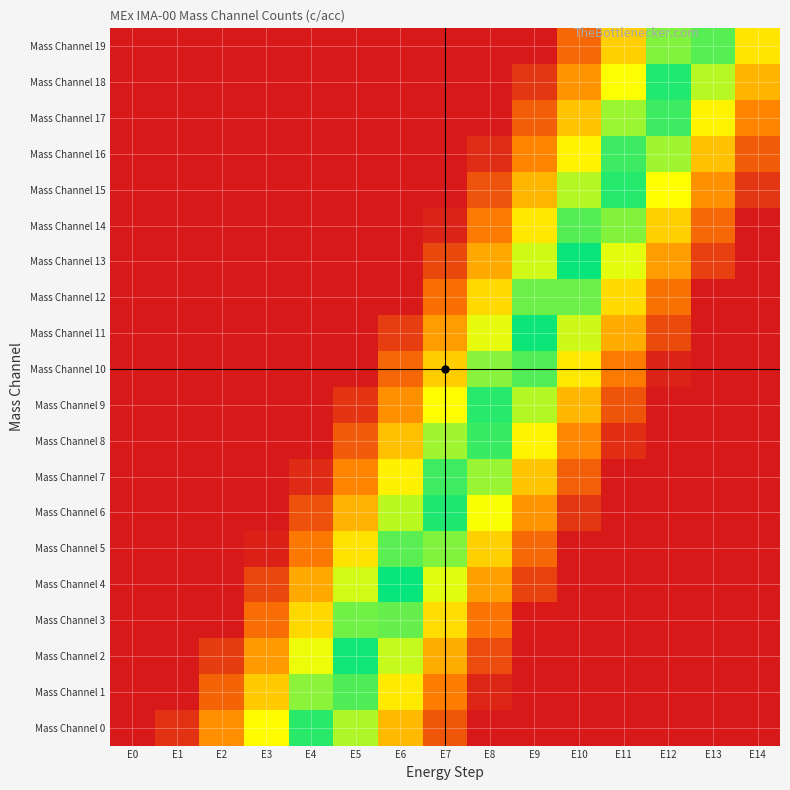

What is the total value across all series at E1?

0.1